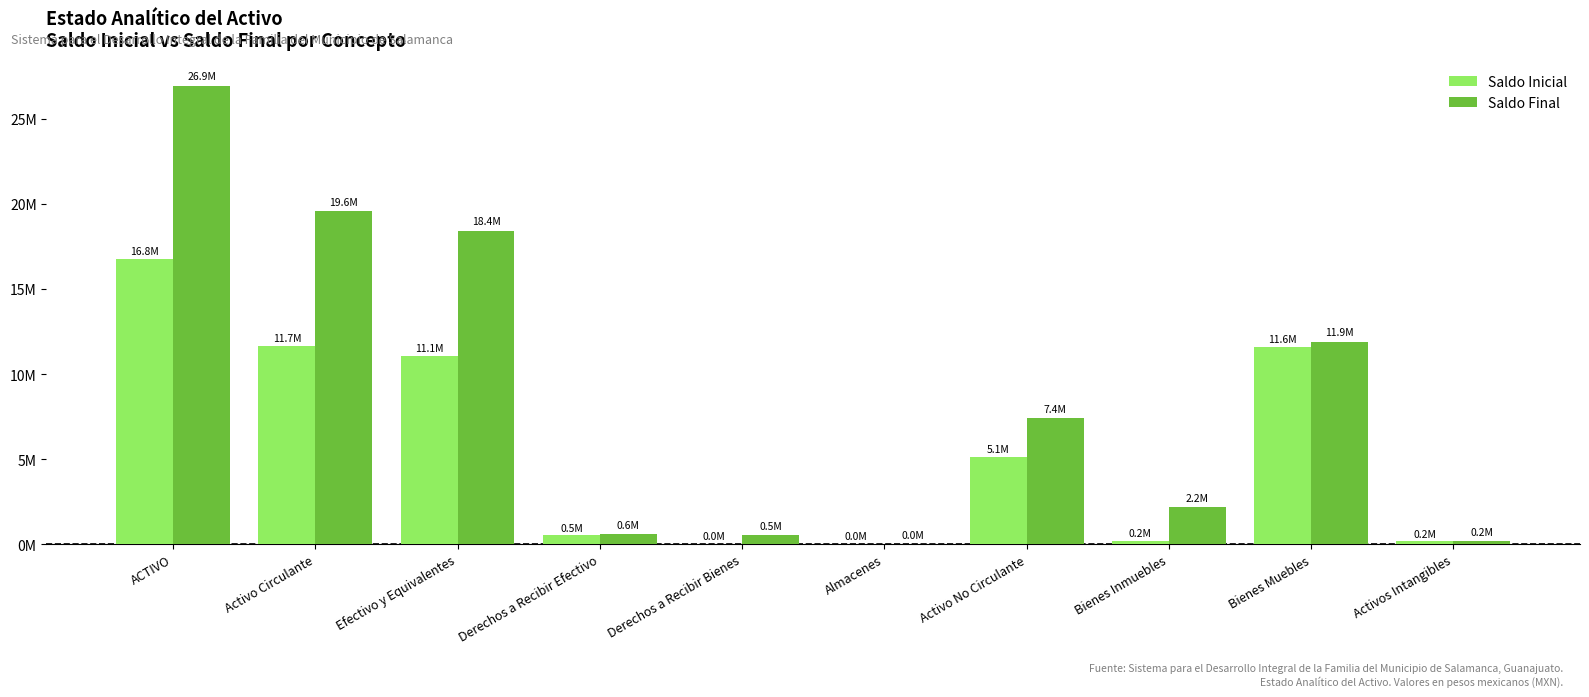

List the series in order of their peak value, highest first.

Saldo Final, Saldo Inicial